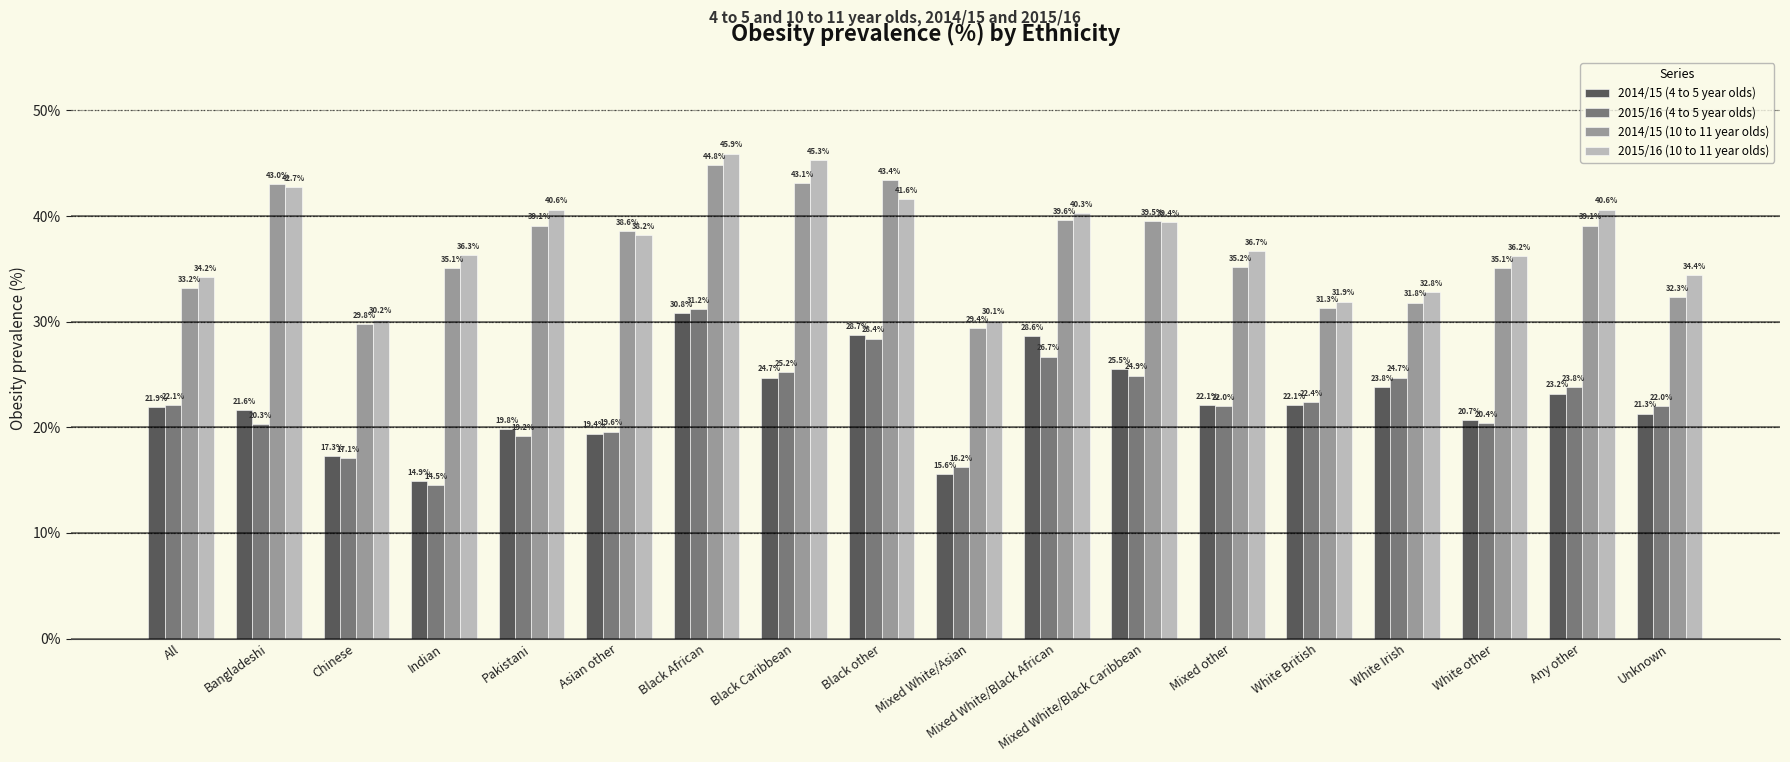

The 2014/15 (4 to 5 year olds) series shows 21.6 at Bangladeshi. True or false?

True